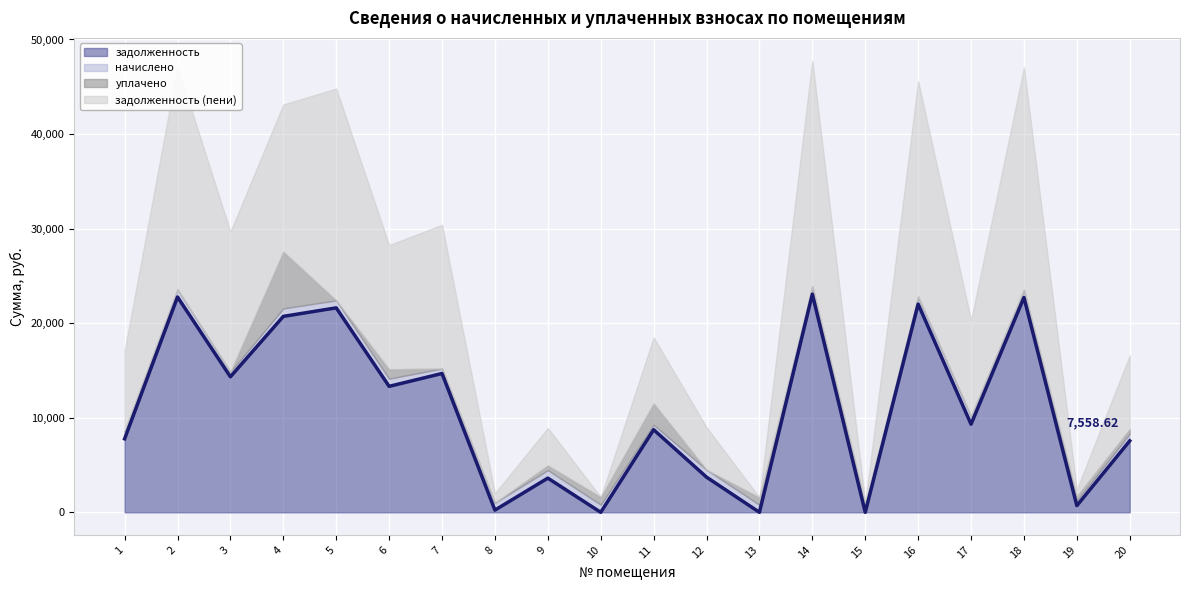

What is the total value across all series at 20?

16609.1